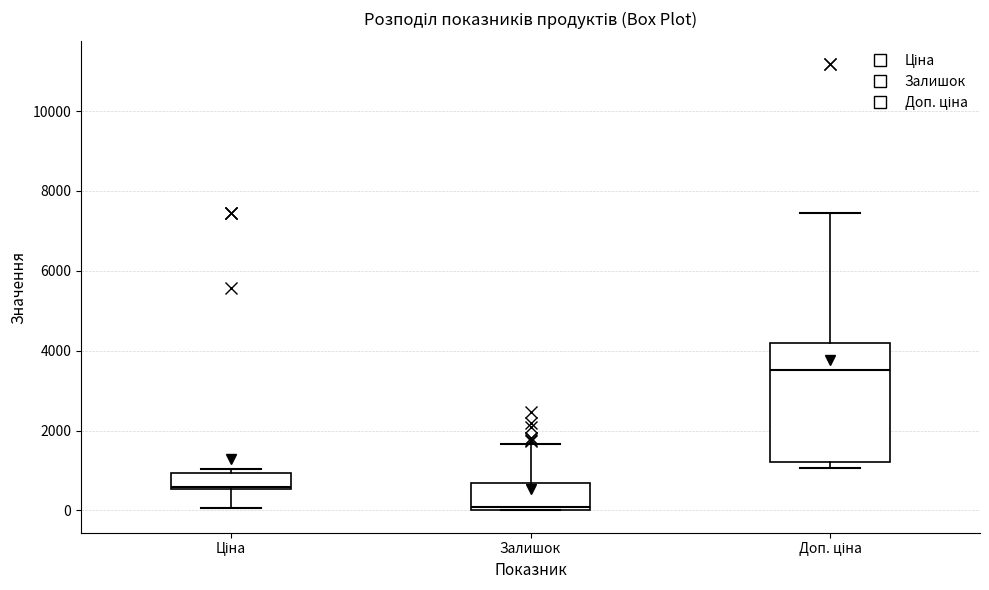

Comparing the boxes themselves (not the whiskers), which one is the tallest?

Доп. ціна